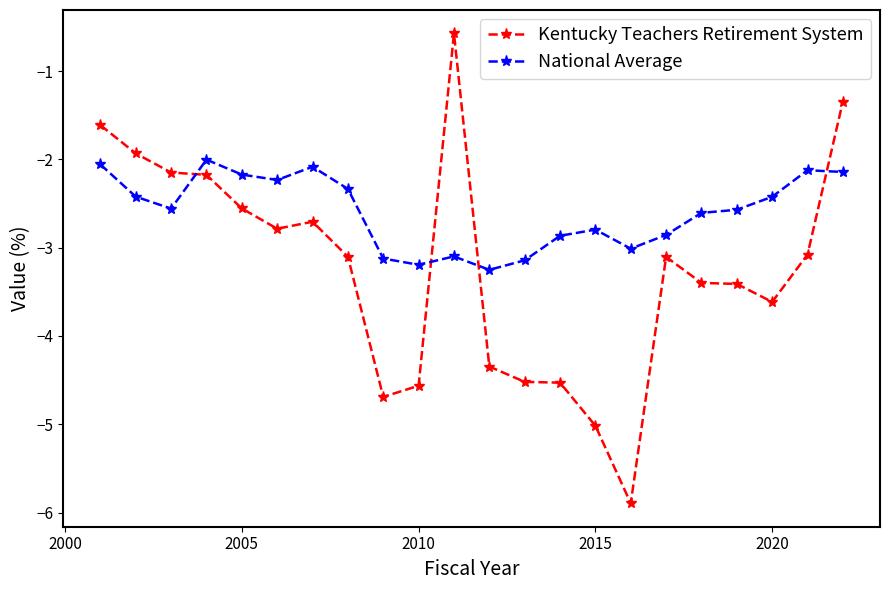

What is the sum of all Kentucky Teachers Retirement System values?

-71.1